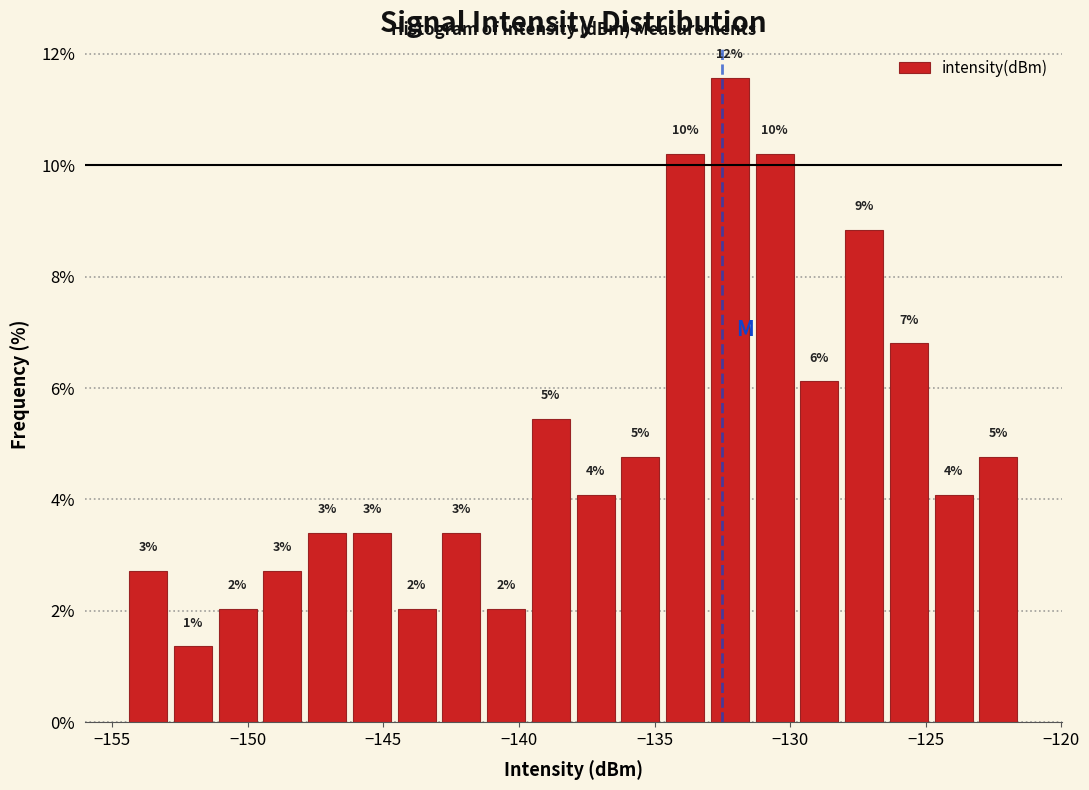

Around what value on the x-axis is the tallest bar? Give the approximate position of its centre, as read against the axis.

-132.0